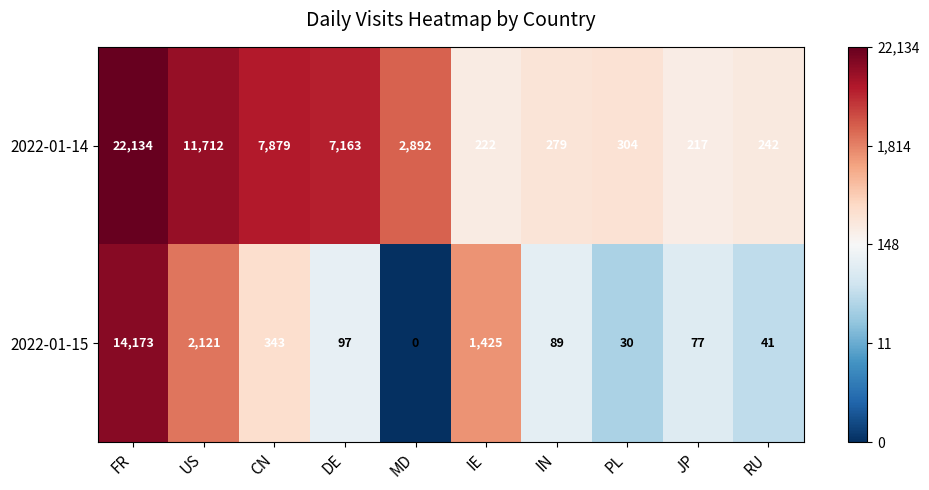

Reading left to right, what are all the values shown in this chart?

2022-01-14: 22134	11712	7879	7163	2892	222	279	304	217	242
2022-01-15: 14173	2121	343	97	0	1425	89	30	77	41